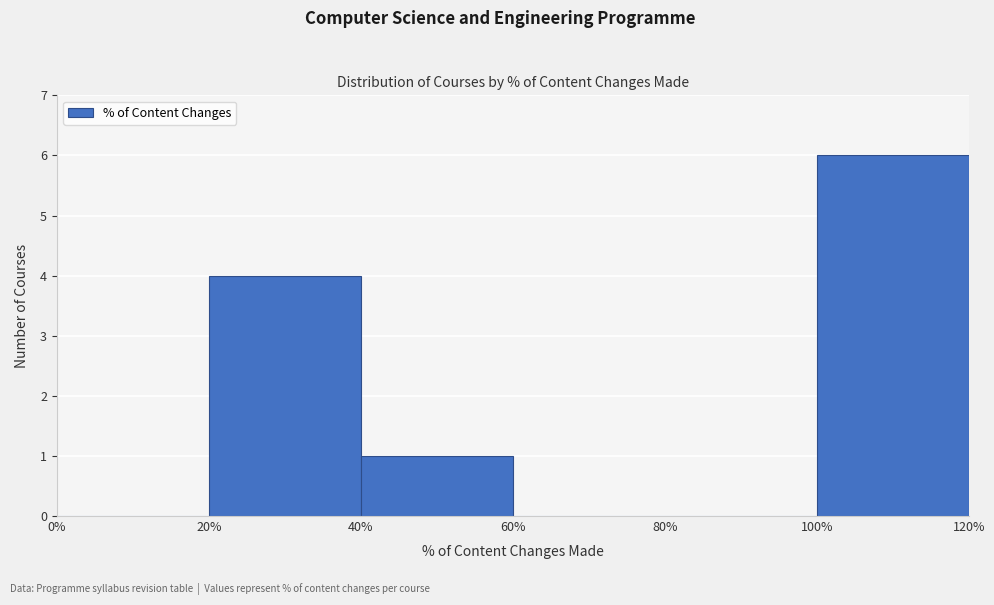

Which range on the x-axis has the tallest bar?

100% to 120%